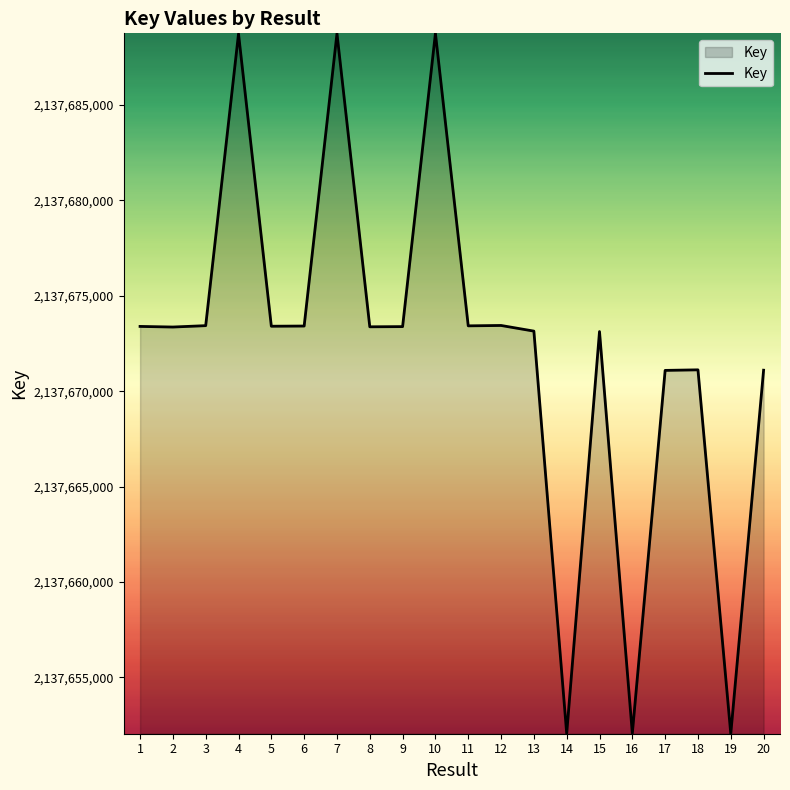

Is it true that the value at 12 is 1390724199?

False